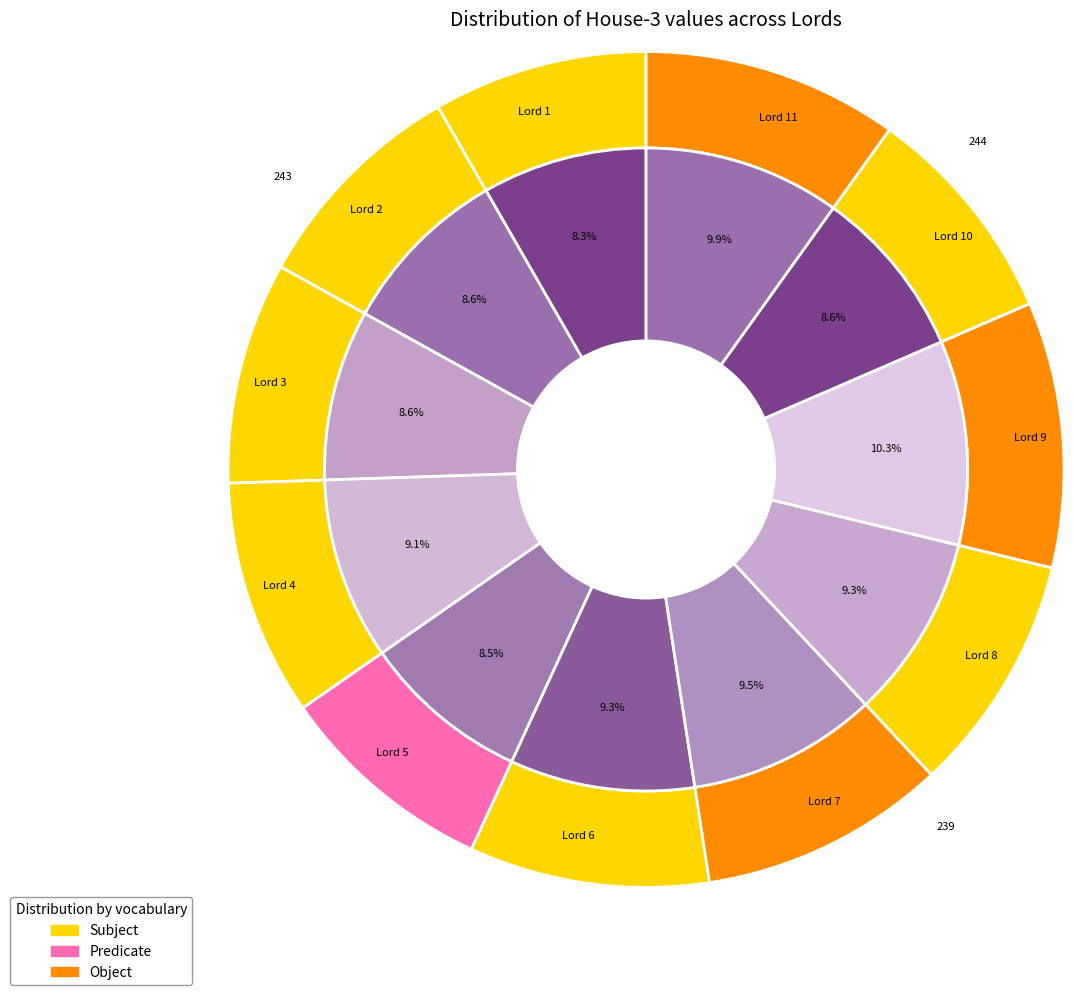

Which slice is the largest?

Lord 9